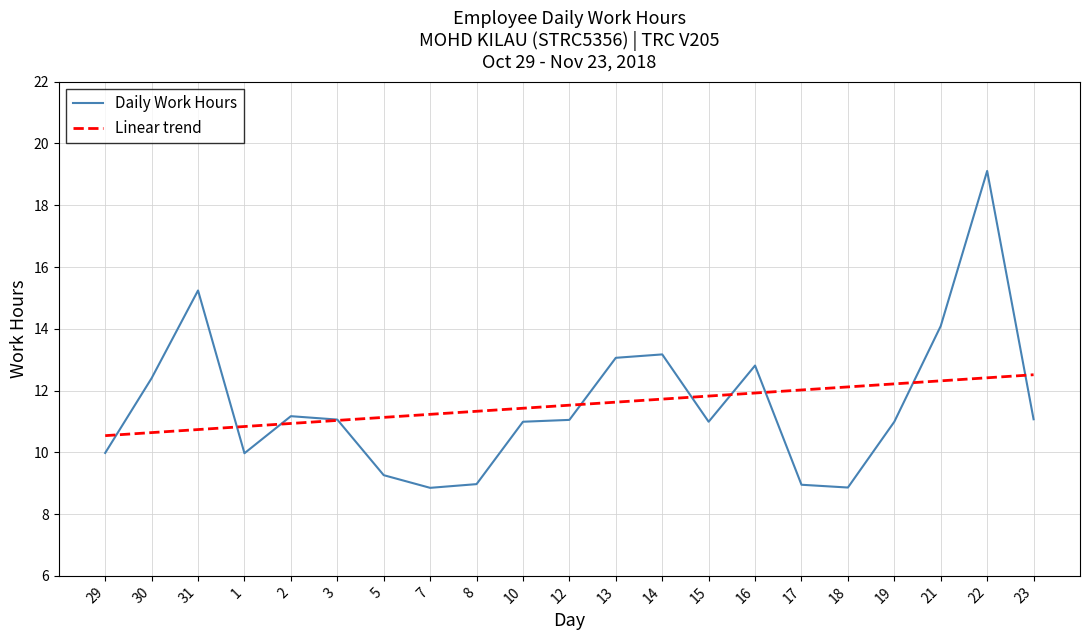

What position from the right is 17?

6